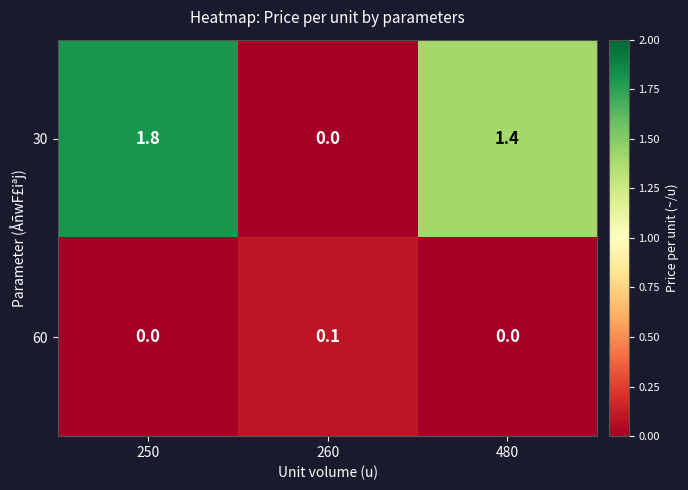

What is the average value of the 30 series?

1.1